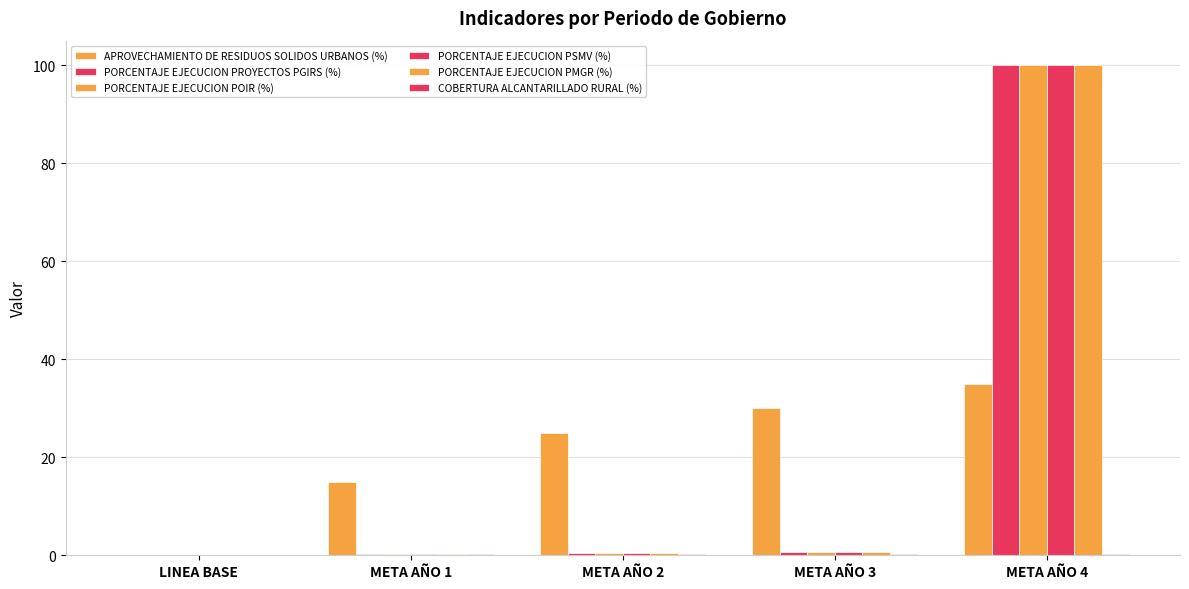

How many groups of bars are there?

5